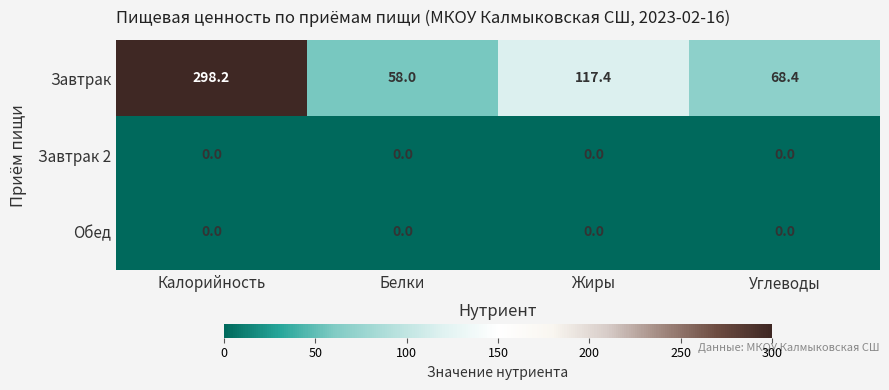

At which label does Завтрак reach its peak?

Калорийность